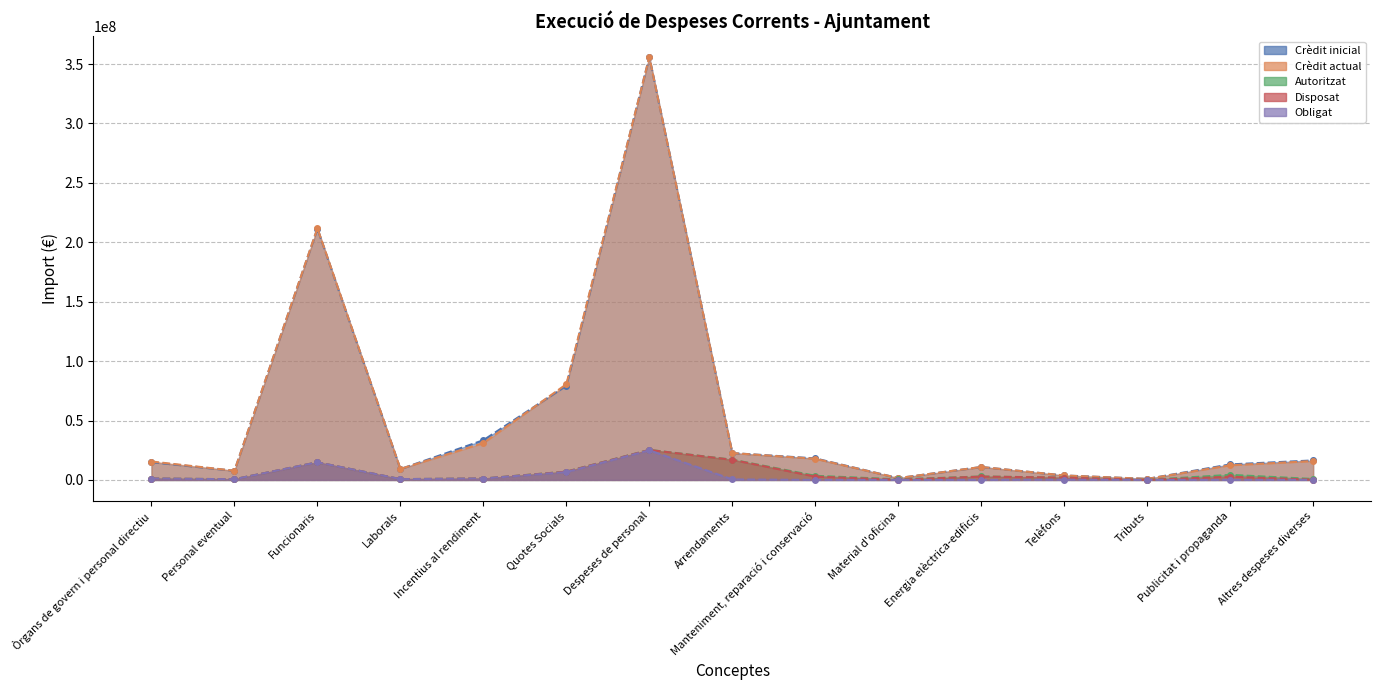

Reading left to right, extract all data points from this chart.

Crèdit inicial: 14925213.6	7647590.9	211435284.9	9078946.2	33397253.9	79302175.0	355786464.6	22568354.2	18088653.2	1505977.7	10857573.3	3726957.6	844814.9	13040586.0	16396084.0
Crèdit actual: 15488746.3	7714848.4	211792150.8	9264416.9	31032000.5	80494301.6	355786464.6	22579231.5	17808304.8	1523192.0	10878132.5	3726957.6	864959.5	12333786.0	15871988.0
Autoritzat: 1137502.6	571562.4	14794237.1	662350.6	1153044.1	6962768.2	25281465.1	17028450.3	3455713.6	499942.2	2879795.1	1922096.4	20144.7	4254501.2	801334.6
Disposat: 1137502.6	571562.4	14794237.1	662350.6	1153044.1	6902768.0	25221464.9	16904023.3	2810618.4	166141.0	2780795.1	1922096.4	20144.7	2691290.5	243803.9
Obligat: 1137502.6	571562.4	14794237.1	662350.6	1153044.1	6578605.3	24897302.2	418568.7	9526.3	9448.1	0.0	182904.6	20144.7	13202.9	37385.5